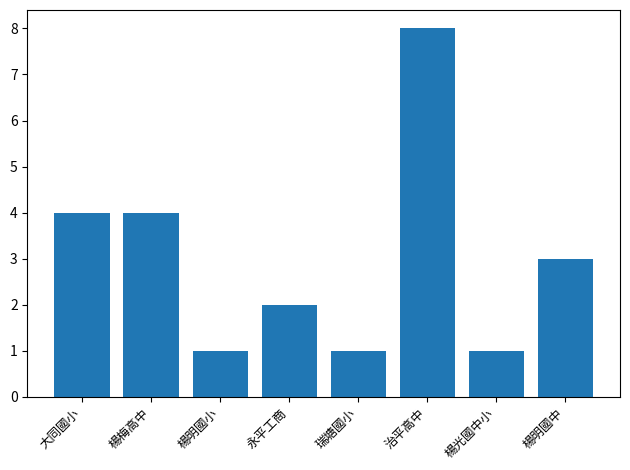

Read the value at 楊梅高中.

4